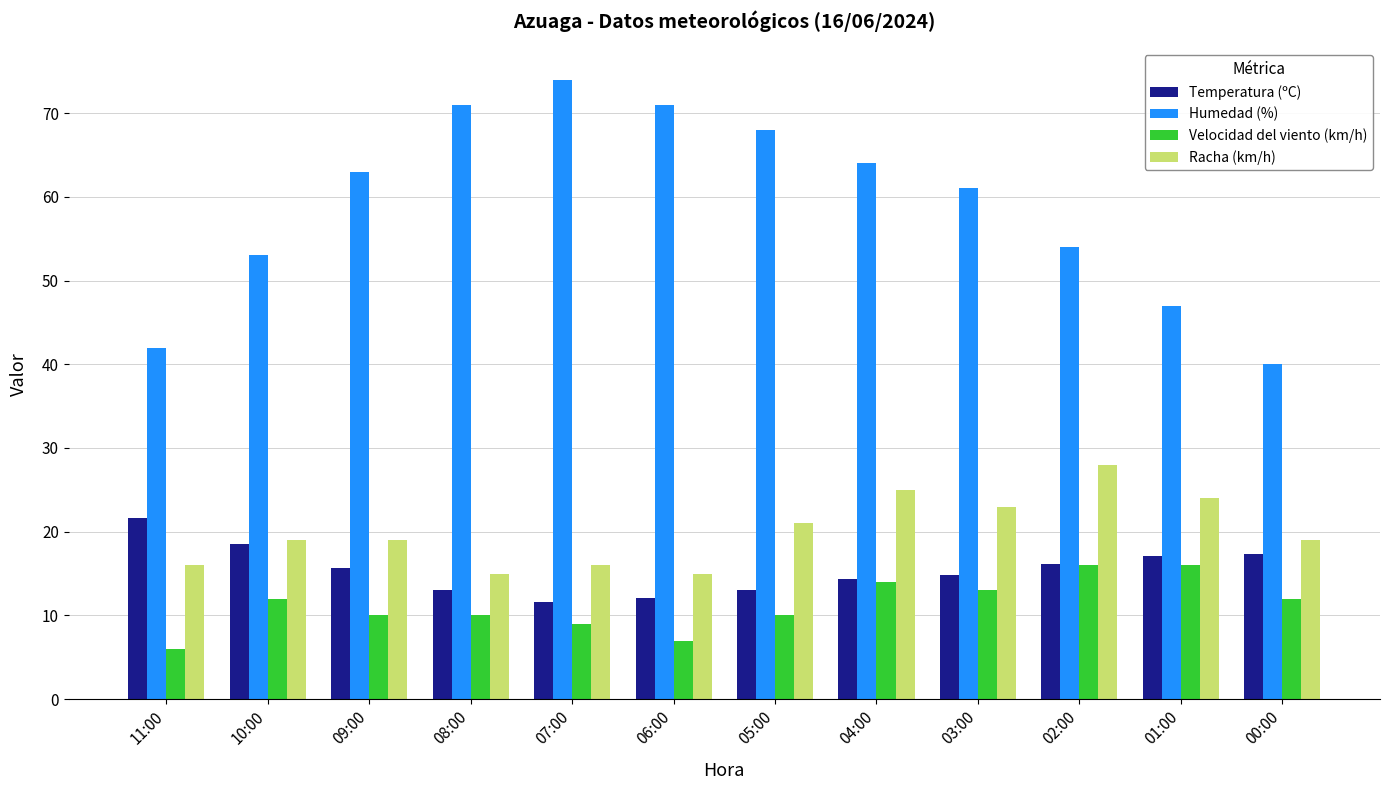

What is the smallest value displayed?

6.0